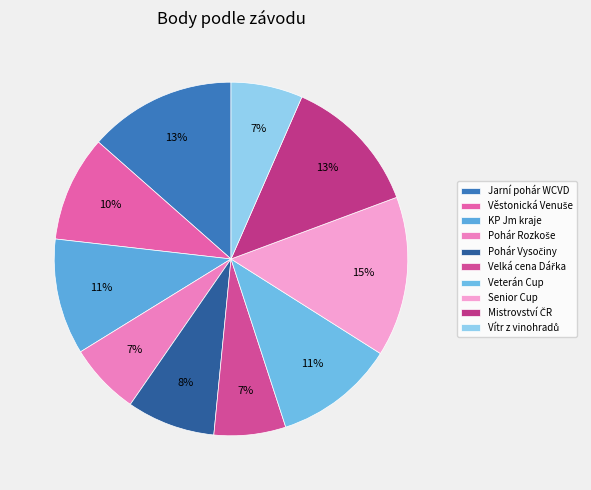

How many slices are in this pie chart?

10